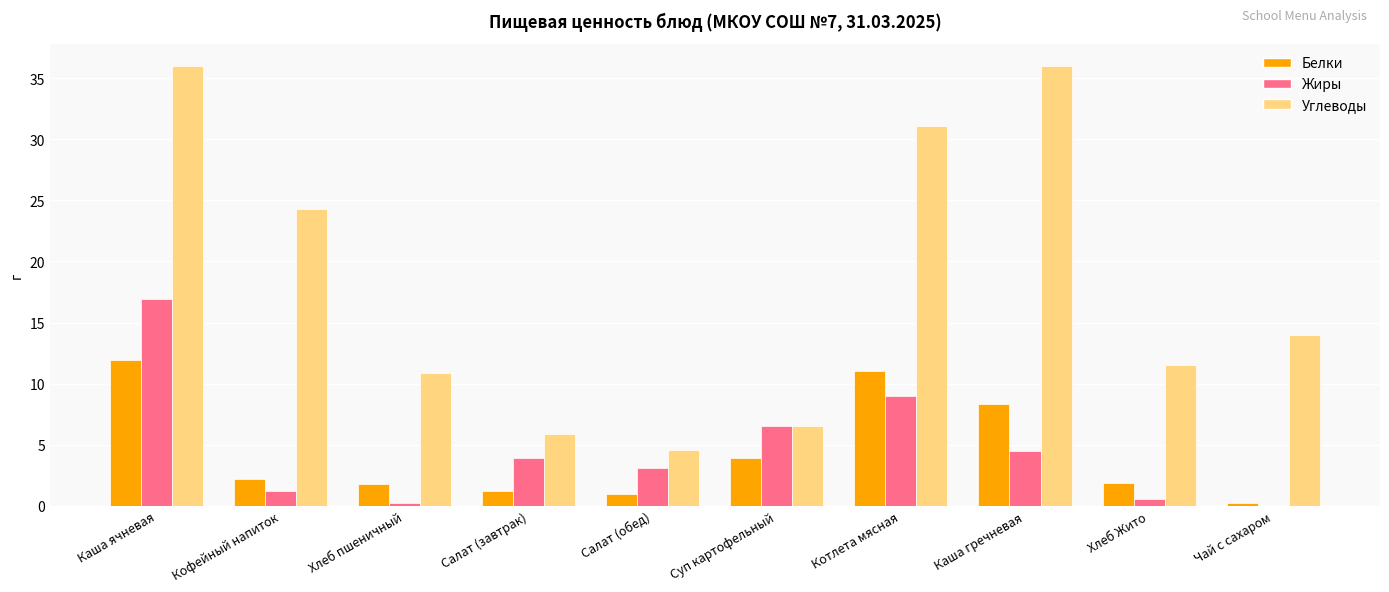

The value of Углеводы at Хлеб пшеничный is 19.0. True or false?

False